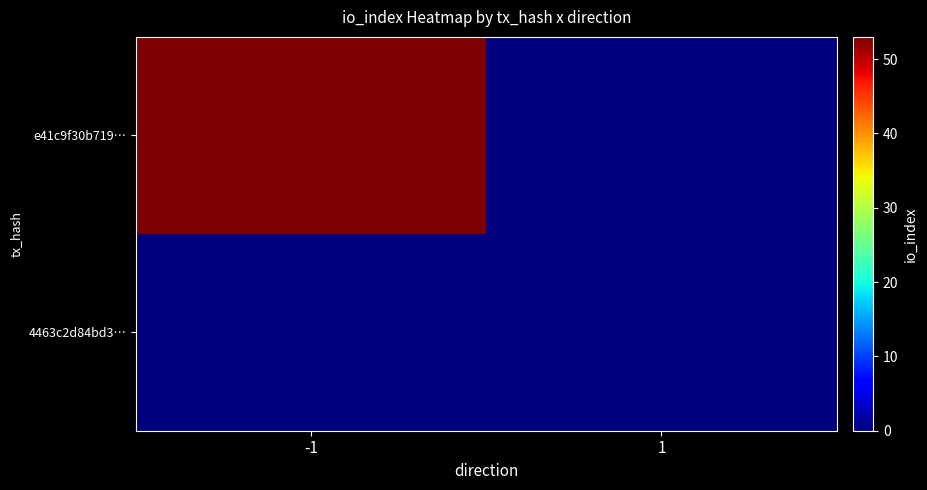

What is the greatest value displayed?

53